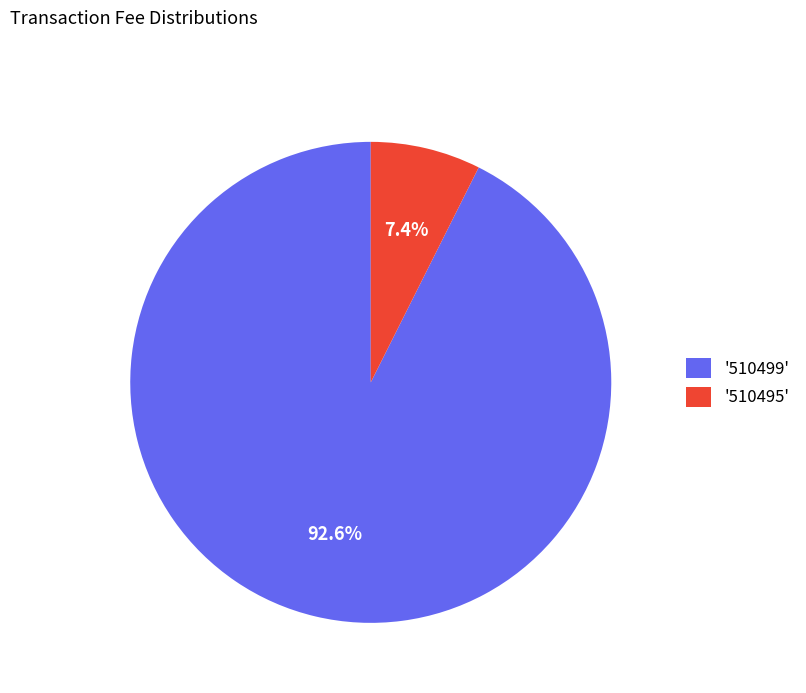

What percentage is NOT represented by '510495'?

92.6%